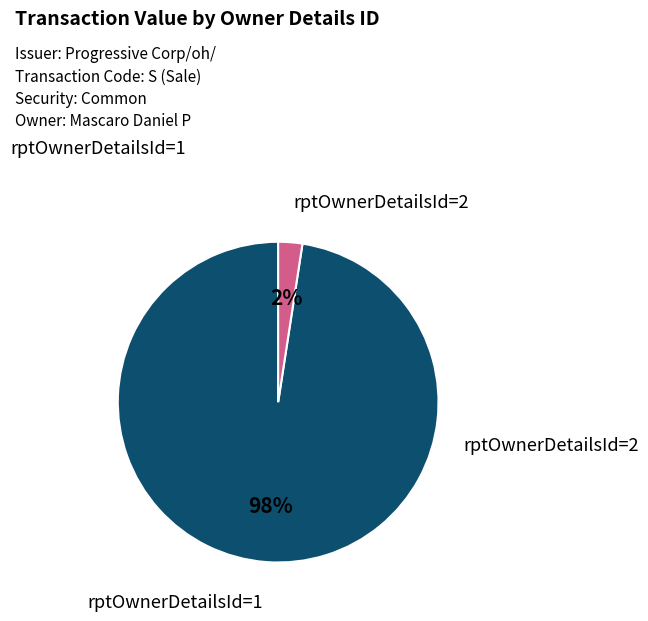

Is there any slice that represents more than half of the pie?

Yes